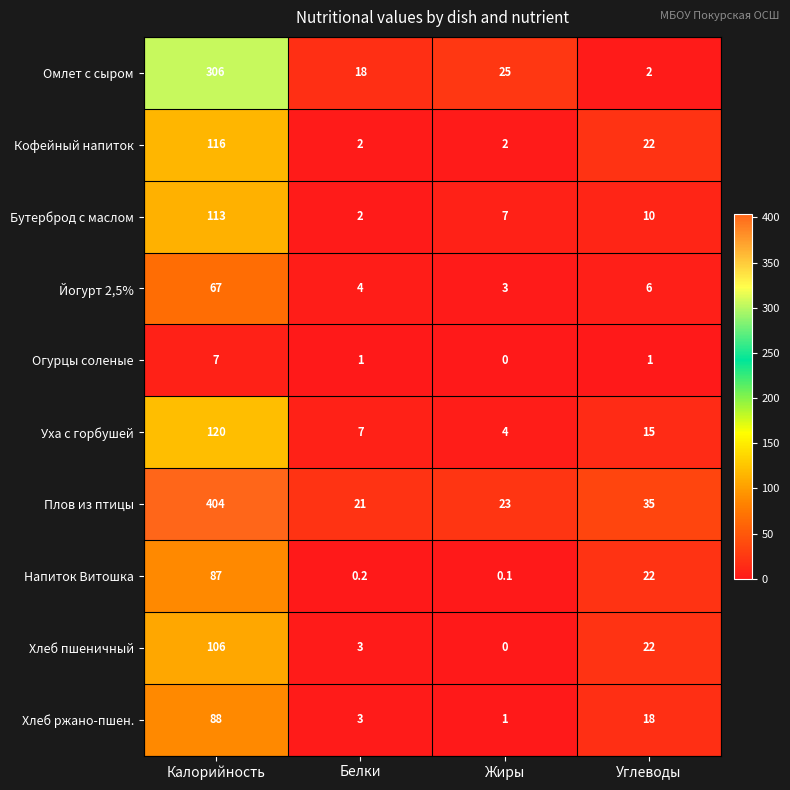

True or false: Омлет с сыром has a value of 40.0 at Жиры.

False